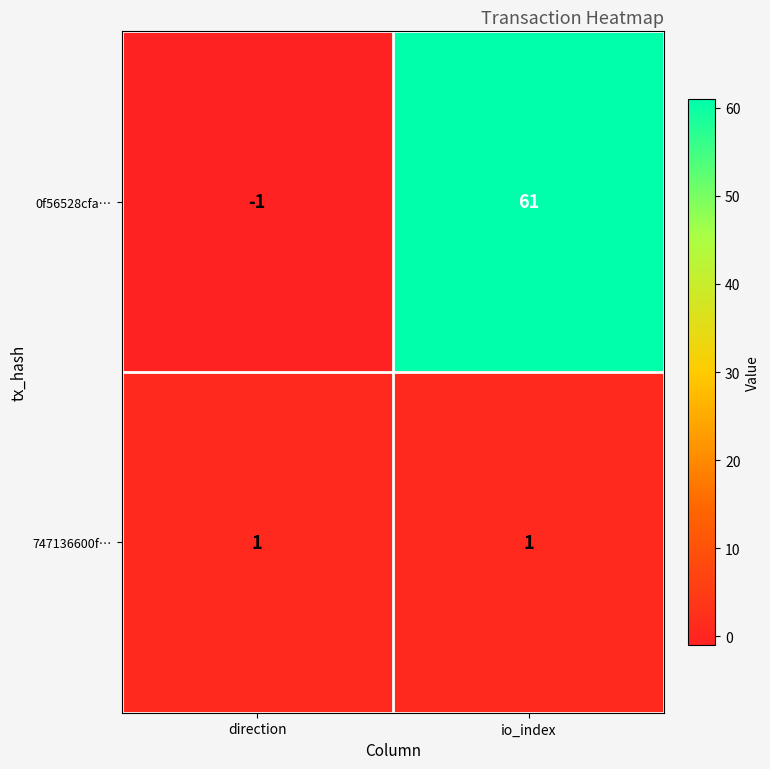

What is the total value across all series at io_index?

62